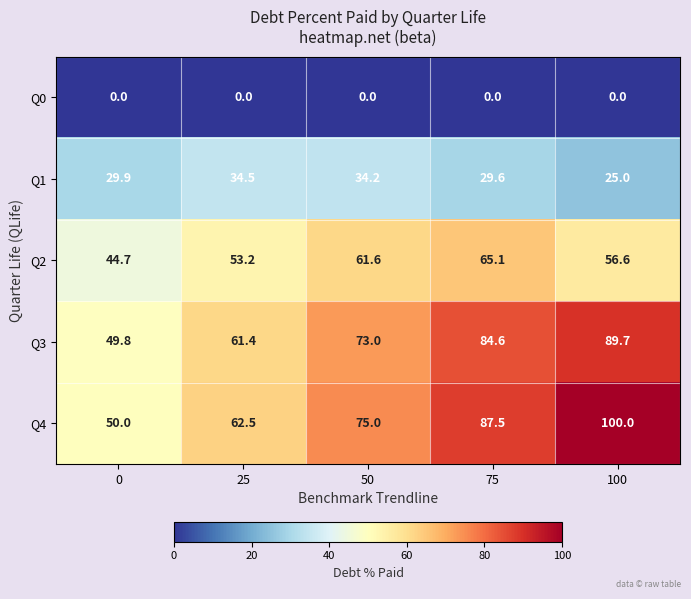

Reading right to left, transcribe all the data shown in this chart.

Q0: 100=0.0	75=0.0	50=0.0	25=0.0	0=0.0
Q1: 100=25.0	75=29.6	50=34.2	25=34.5	0=29.9
Q2: 100=56.6	75=65.1	50=61.6	25=53.2	0=44.7
Q3: 100=89.7	75=84.6	50=73.0	25=61.4	0=49.8
Q4: 100=100.0	75=87.5	50=75.0	25=62.5	0=50.0